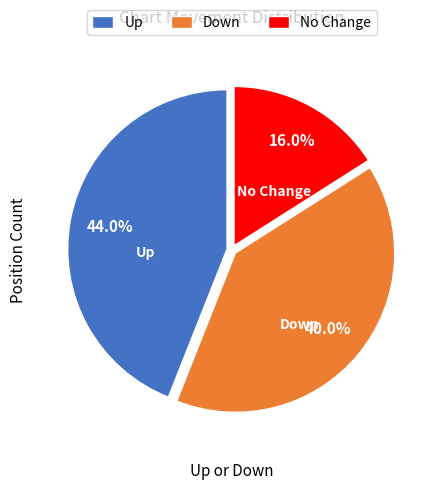

To the nearest percent, what is the average slice percentage?

33%